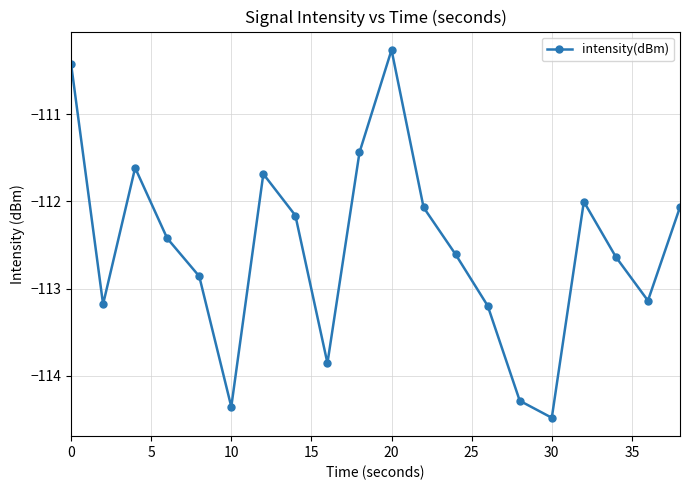

What is the average value?

-112.5